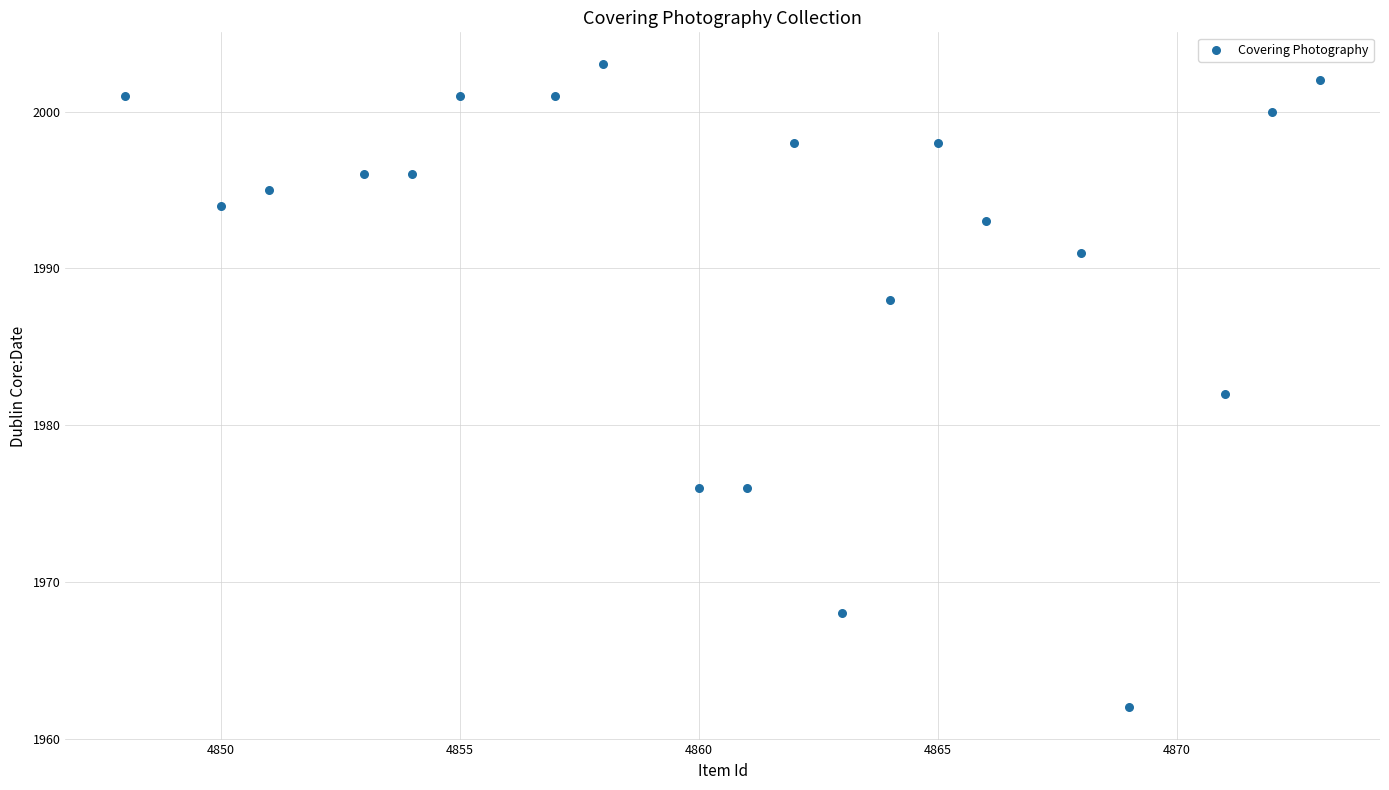

What is the range of Y values (max minus min)?

41